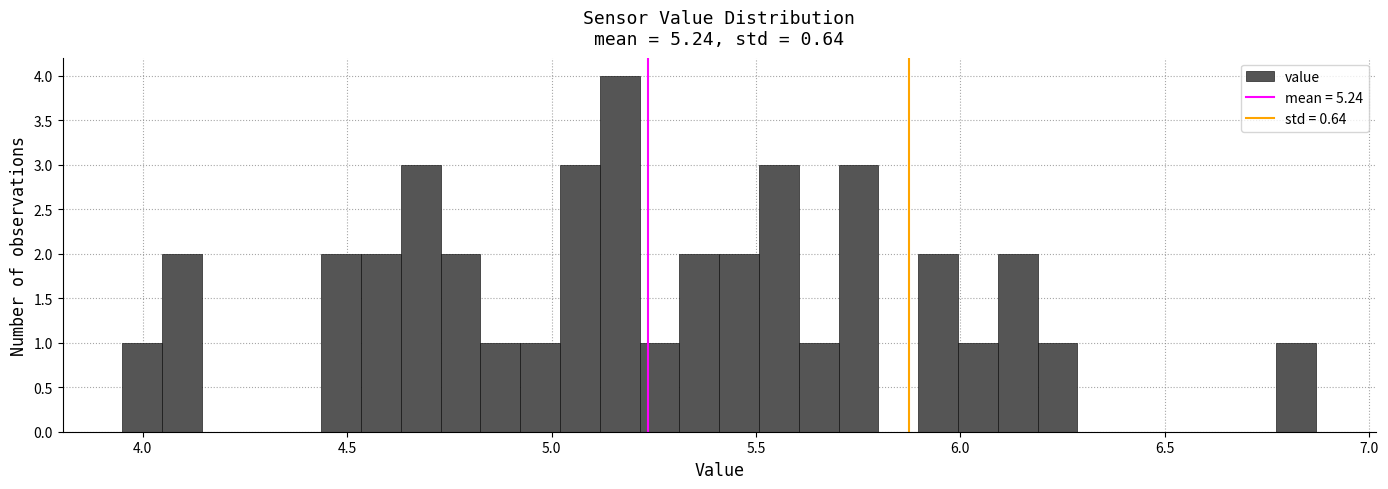

Around what value on the x-axis is the tallest bar? Give the approximate position of its centre, as read against the axis.

5.15